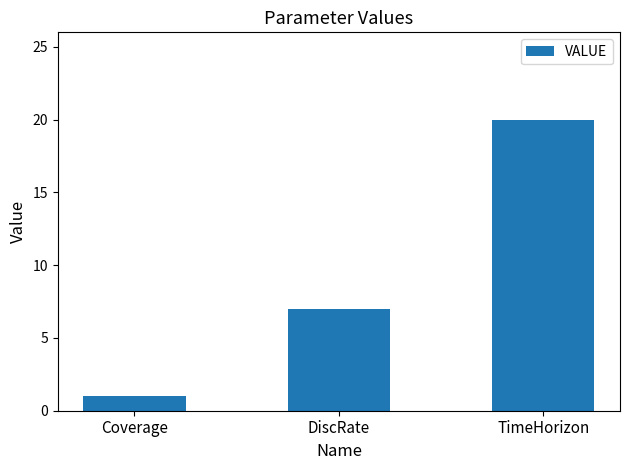

Reading left to right, list all the values displayed in this chart.

Coverage=1	DiscRate=7	TimeHorizon=20